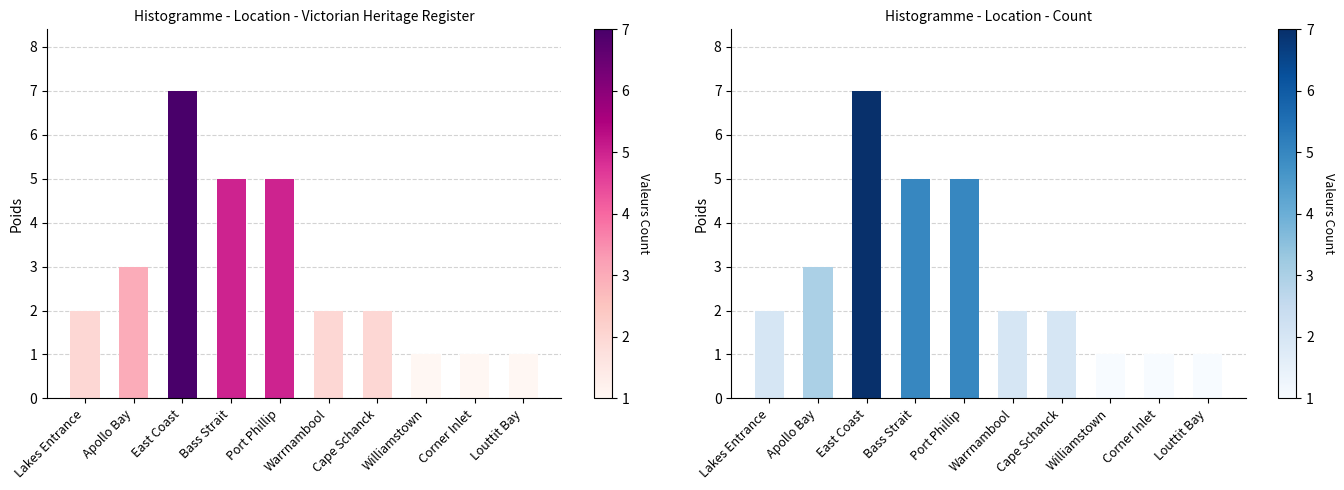

What is the minimum value shown in the chart?

1